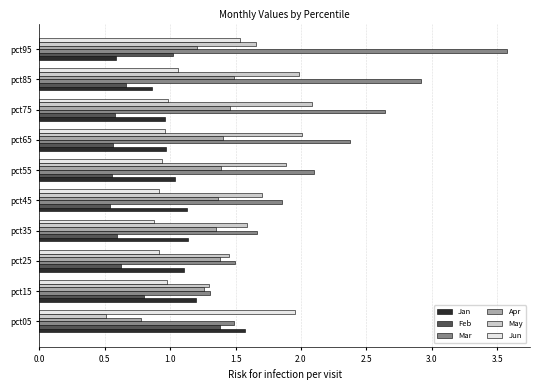

At which label does Mar reach its peak?

pct95